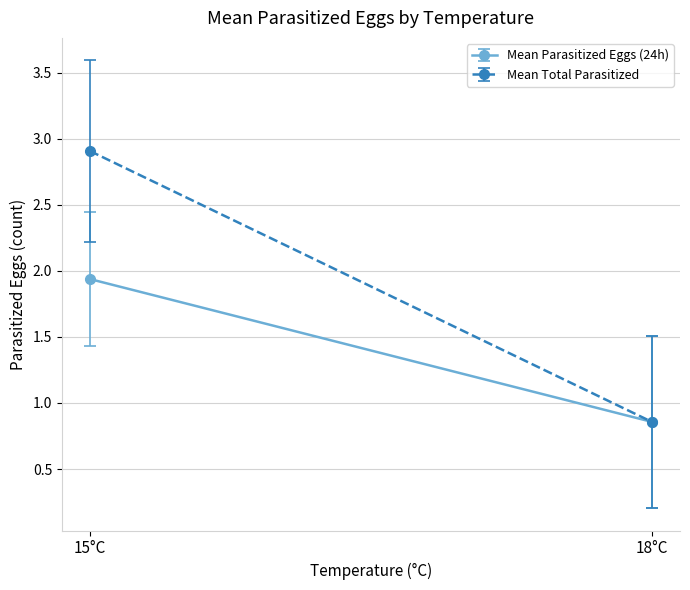

At which category does Mean Parasitized Eggs (24h) reach its first local valley?

18